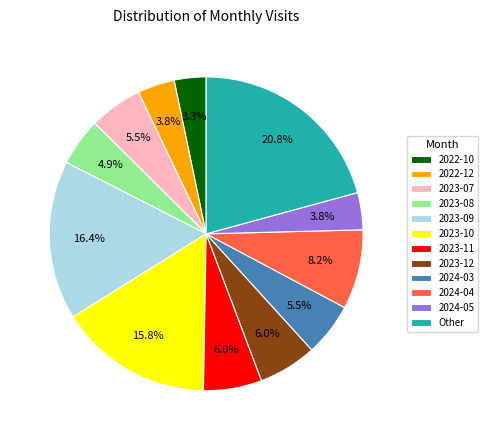

Count the number of slices in the pie.

12